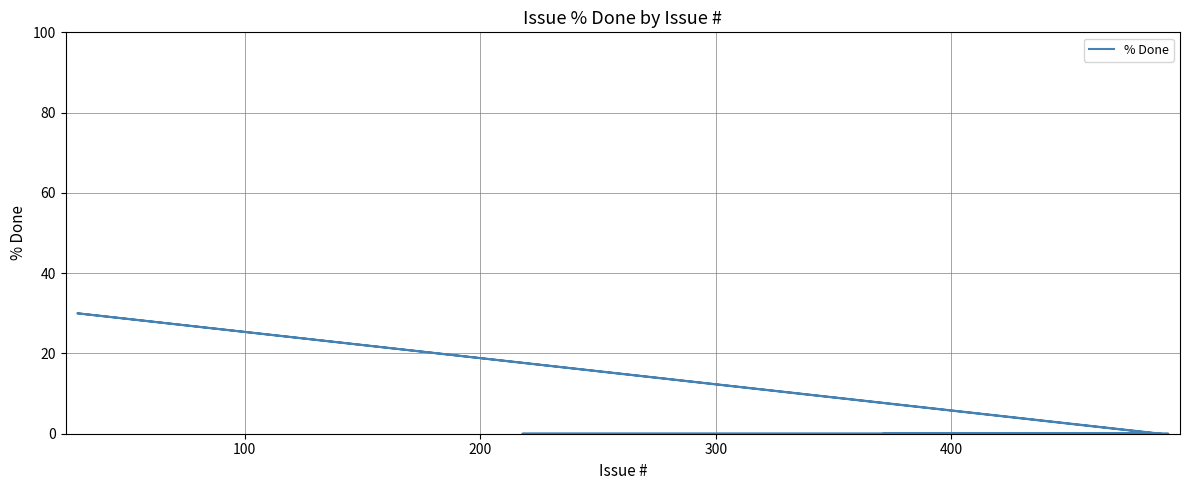

What is the difference between the maximum and minimum values?

30